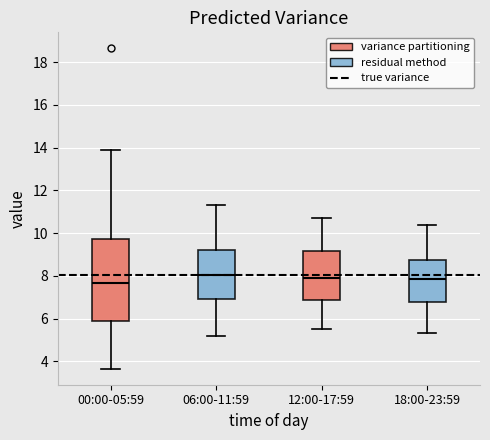

Reading left to right, read every box against the y-axis: the position of its median line, the range the box covers, and the ends of its whiskers. The values are not printed on the chart, so give them approximately, as read against the axis.

00:00-05:59: median 7.6, box 5.8 to 9.8, whiskers 3.6 to 14.0
06:00-11:59: median 8.0, box 7.0 to 9.2, whiskers 5.2 to 11.4
12:00-17:59: median 7.8, box 6.8 to 9.2, whiskers 5.6 to 10.8
18:00-23:59: median 7.8, box 6.8 to 8.8, whiskers 5.4 to 10.4